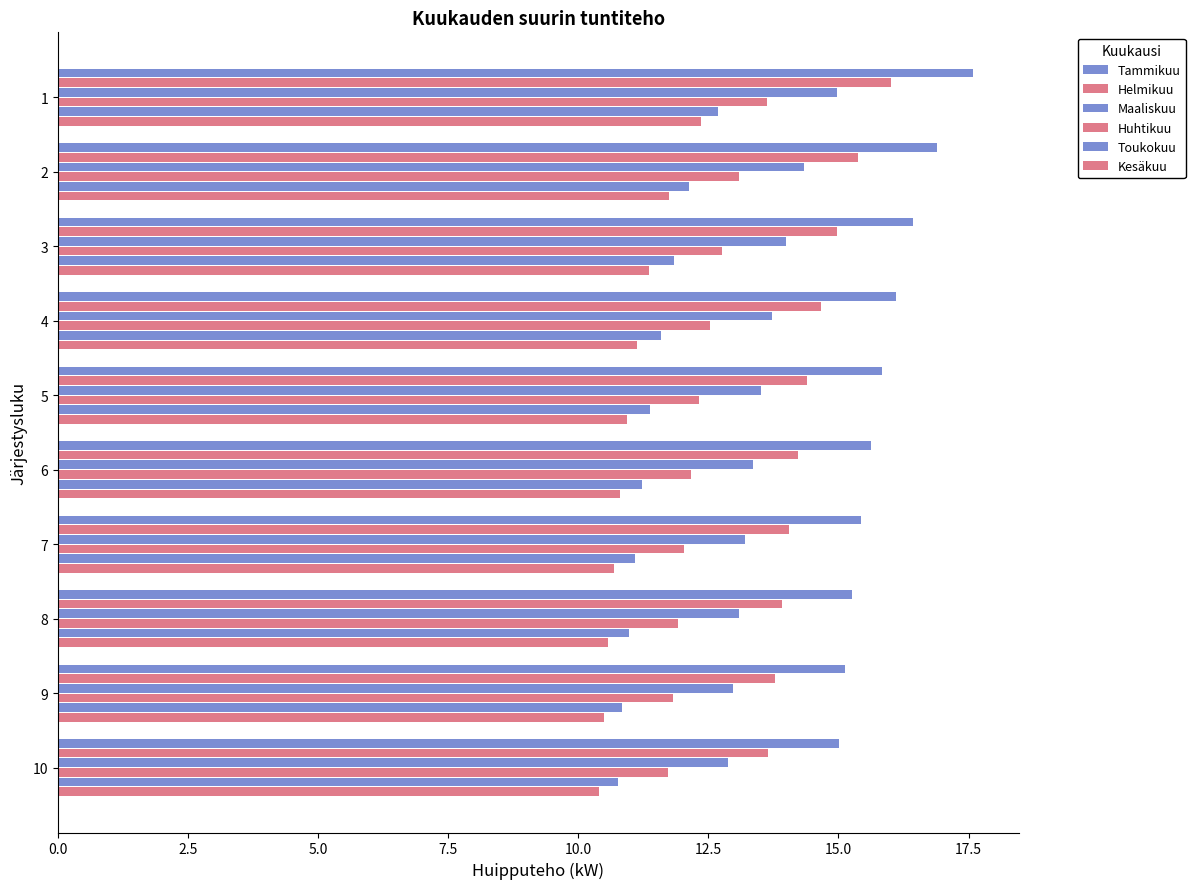

How many distinct data groups are displayed?

6